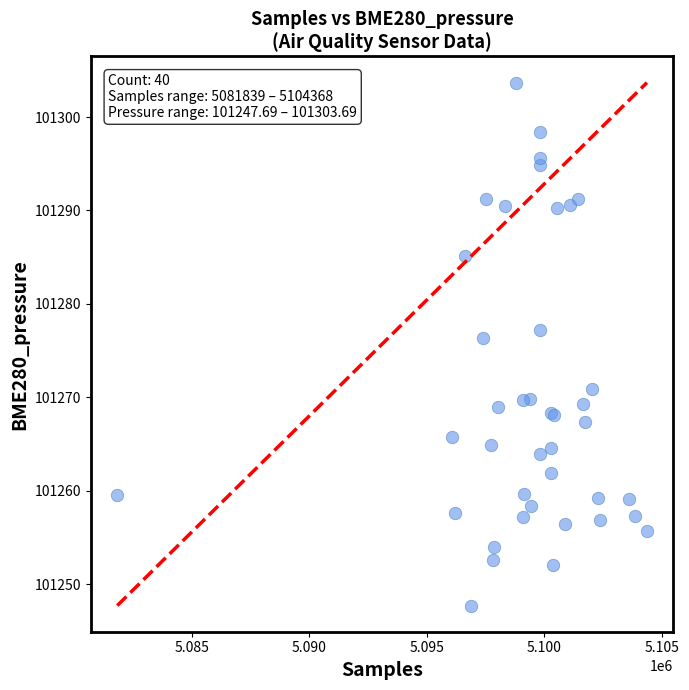

What Y value in the scatter plot is closest to 101275?

101276.3